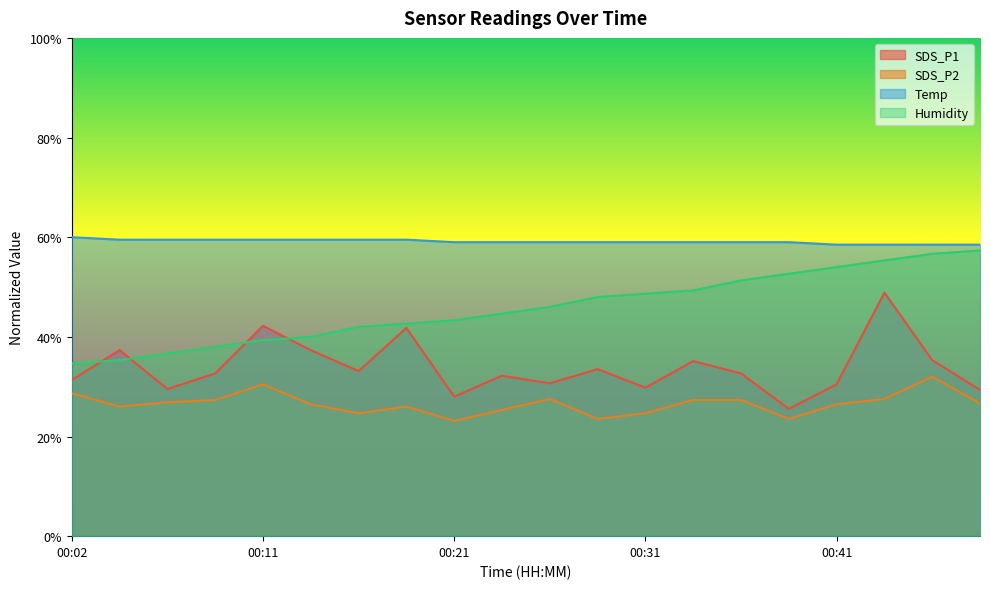

Reading right to left, transcribe all the data shown in this chart.

SDS_P1: 29.3	35.3	48.9	30.5	25.5	32.7	35.1	29.8	33.5	30.7	32.2	28.0	41.8	33.1	37.3	42.2	32.7	29.5	37.3	31.3
SDS_P2: 26.7	32.0	27.5	26.5	23.5	27.3	27.3	24.7	23.5	27.5	25.3	23.1	26.0	24.7	26.5	30.5	27.3	26.9	26.0	28.7
Temp: 58.5	58.5	58.5	58.5	59.0	59.0	59.0	59.0	59.0	59.0	59.0	59.0	59.5	59.5	59.5	59.5	59.5	59.5	59.5	60.0
Humidity: 57.3	56.7	55.3	54.0	52.7	51.3	49.3	48.7	48.0	46.0	44.7	43.3	42.7	42.0	40.0	39.3	38.0	36.7	35.3	34.7